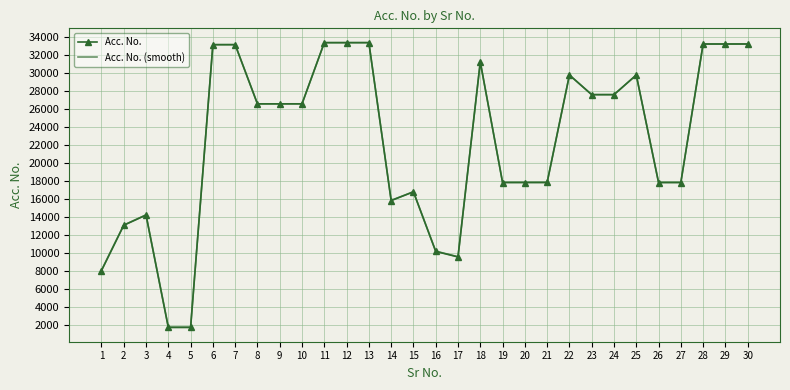

The value of Acc. No. at 12 is 33405.0. True or false?

True